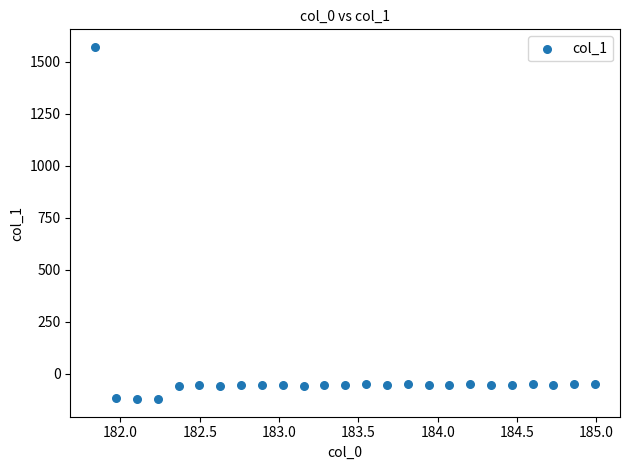

What is the range of Y values (max minus min)?

1692.3